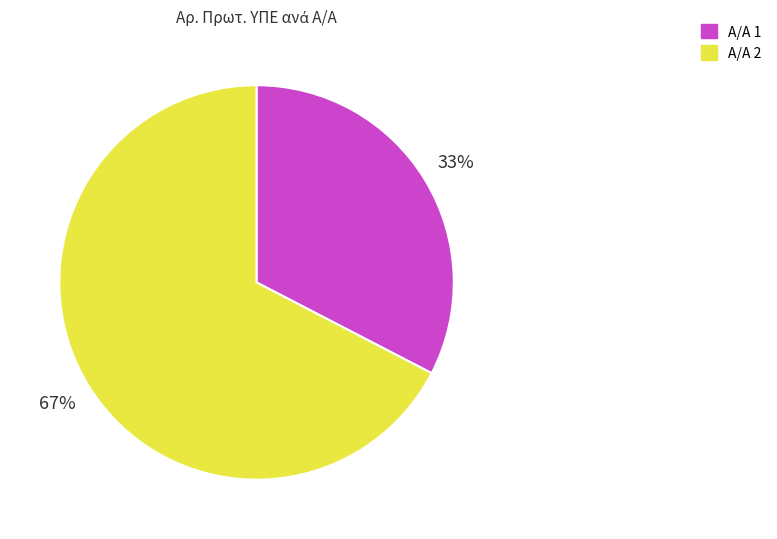

To the nearest percent, what is the average slice percentage?

50%